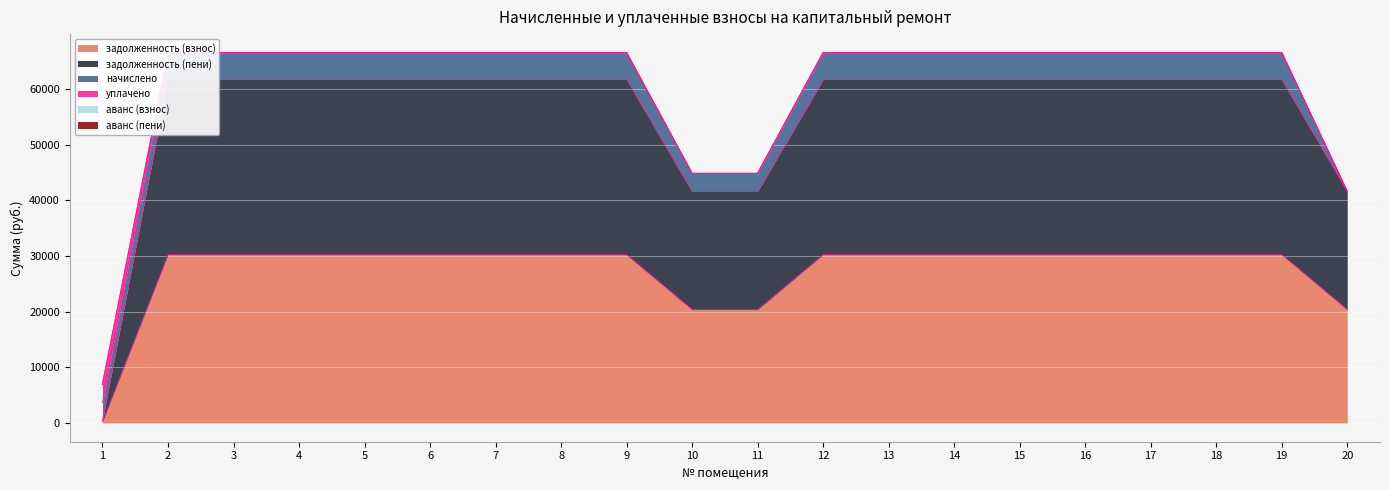

Between 4 and 14, which series saw the biggest shift?

задолженность (взнос)